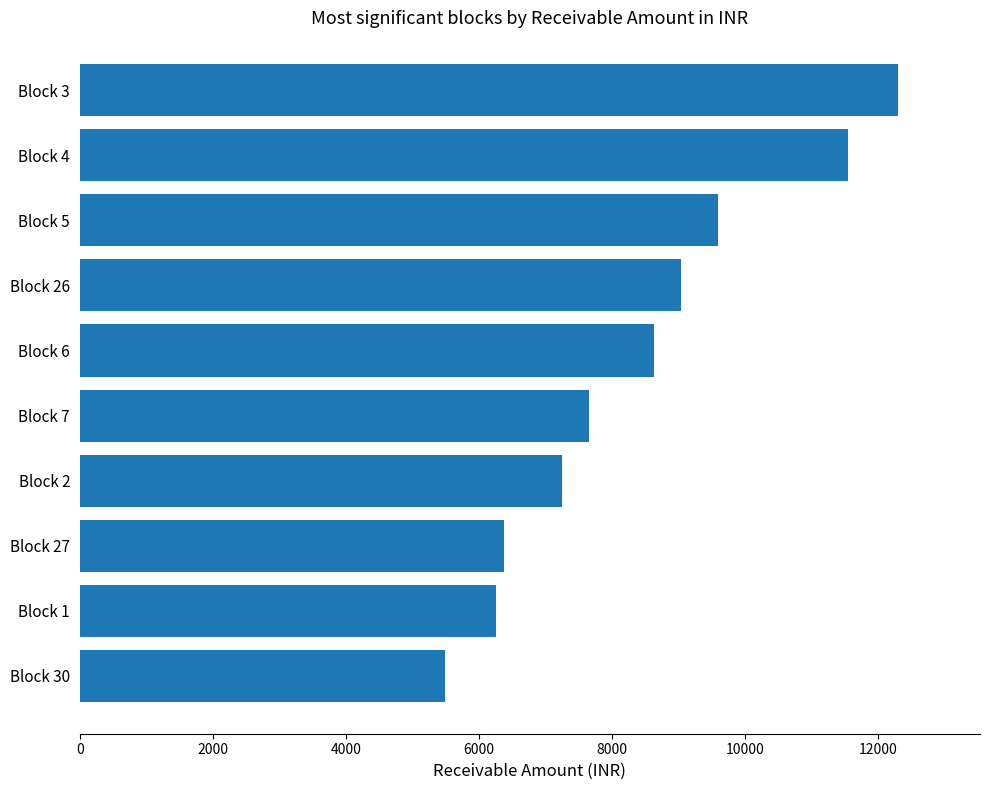

Rank the categories by value from lowest to highest.

Block 30, Block 1, Block 27, Block 2, Block 7, Block 6, Block 26, Block 5, Block 4, Block 3